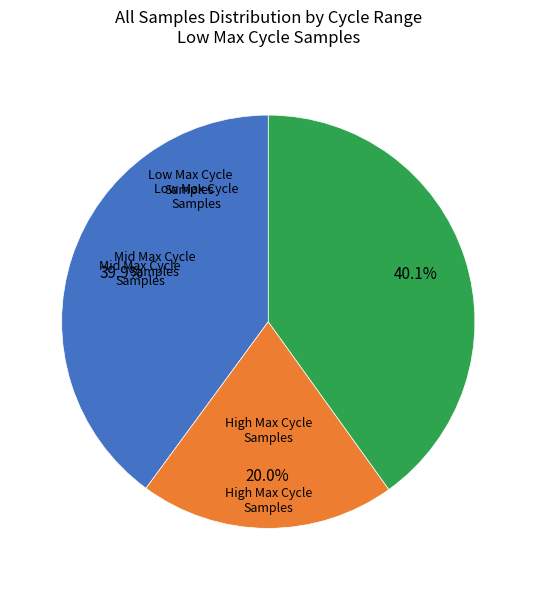

Is there a majority slice in this chart?

No